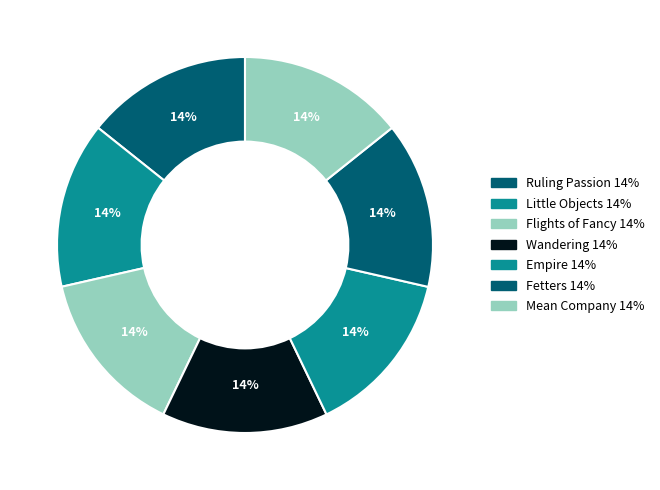

Is Mean Company the majority of the pie?

No